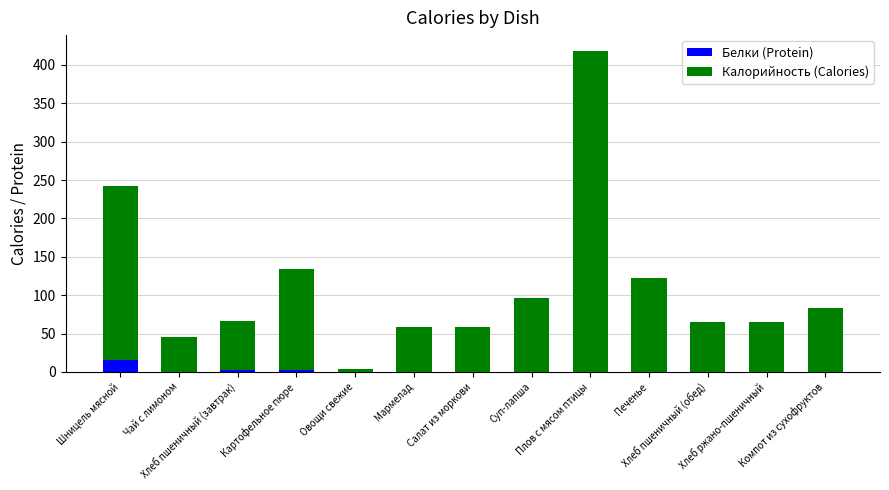

Where is Калорийность (Calories) nearest to the value 211?

Шницель мясной